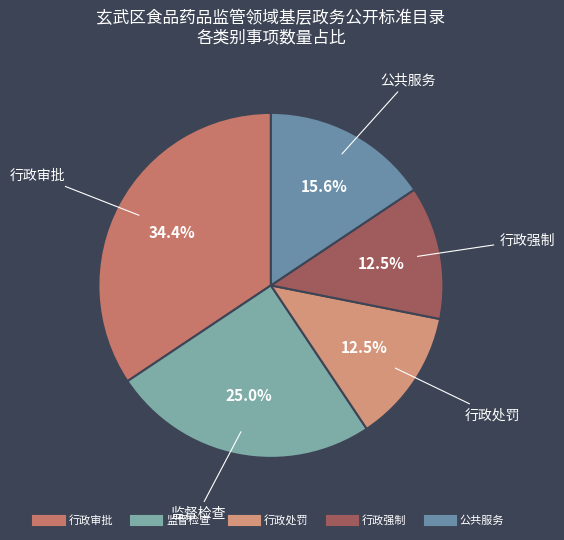

The 行政审批 slice represents 34% of the pie. True or false?

True